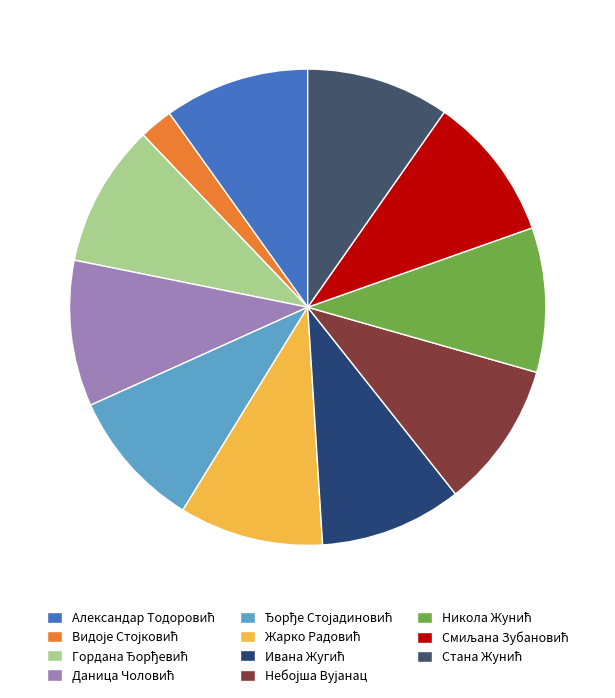

Approximately how many times larger is the value at Даница Чоловић compared to Никола Жунић?

1.0